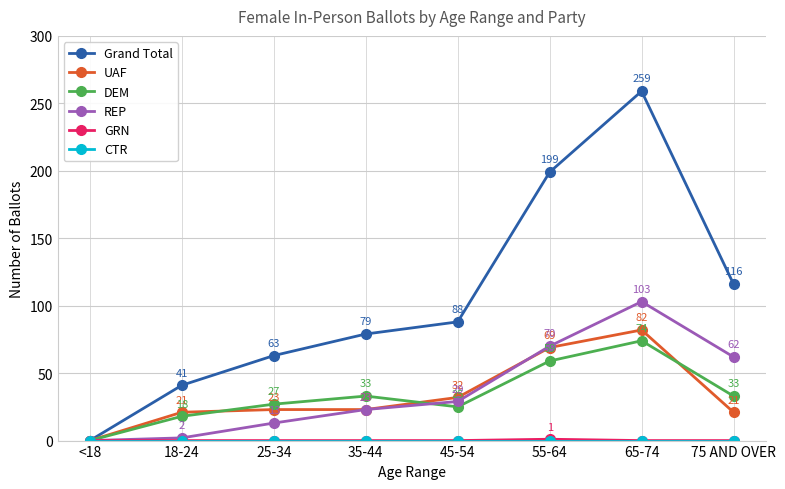

In Grand Total, how many points are higher than both neighbors (excluding endpoints)?

1